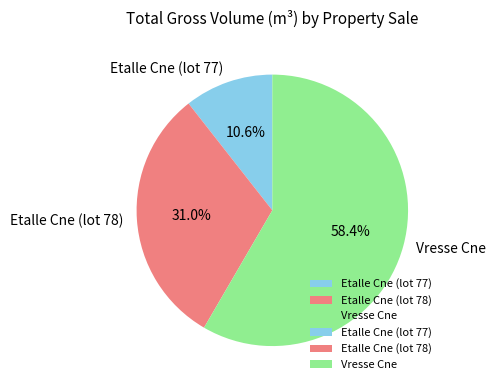

Is there any slice that represents more than half of the pie?

Yes